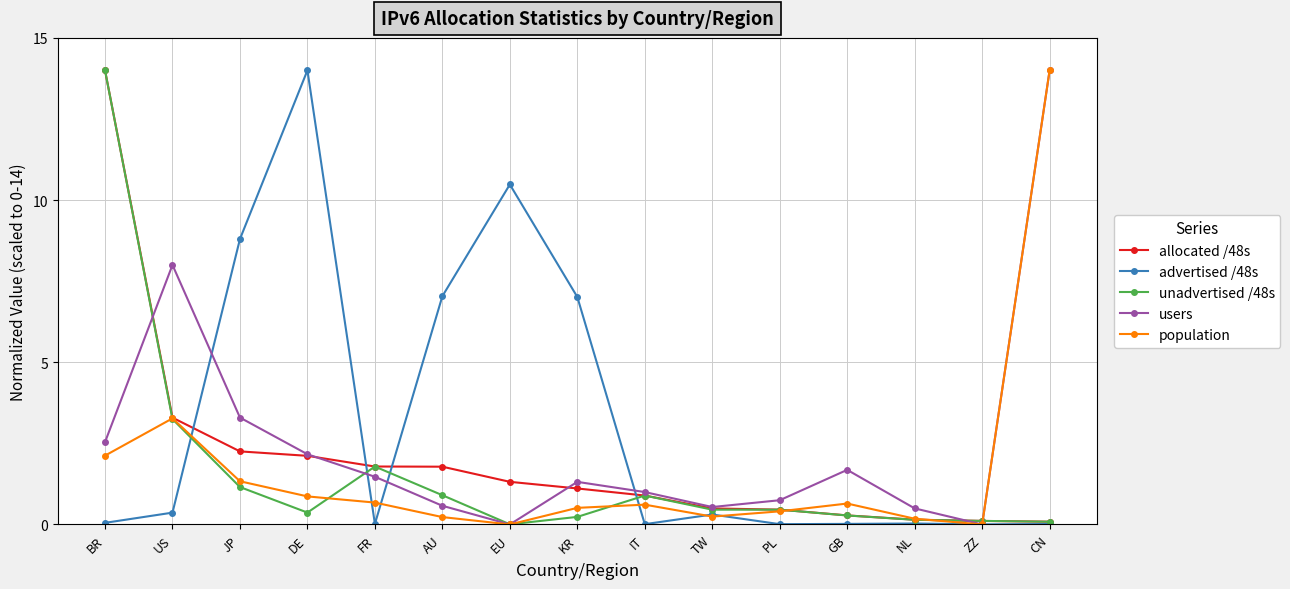

What is the maximum value for unadvertised /48s?

14.0